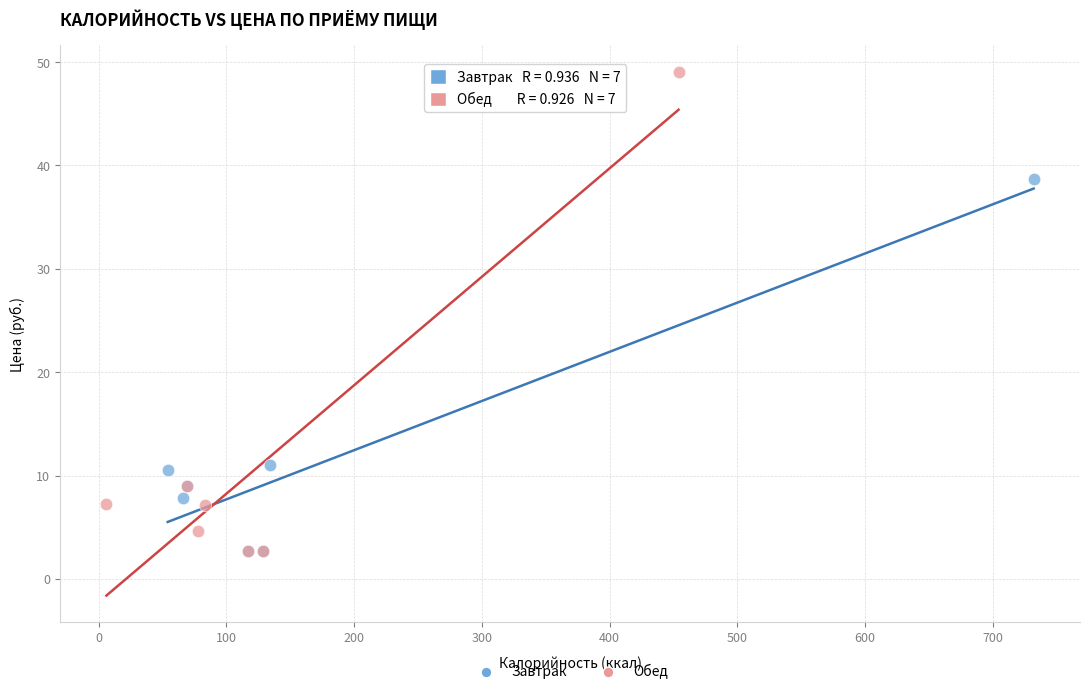

Which series has the widest spread of Y values?

Обед